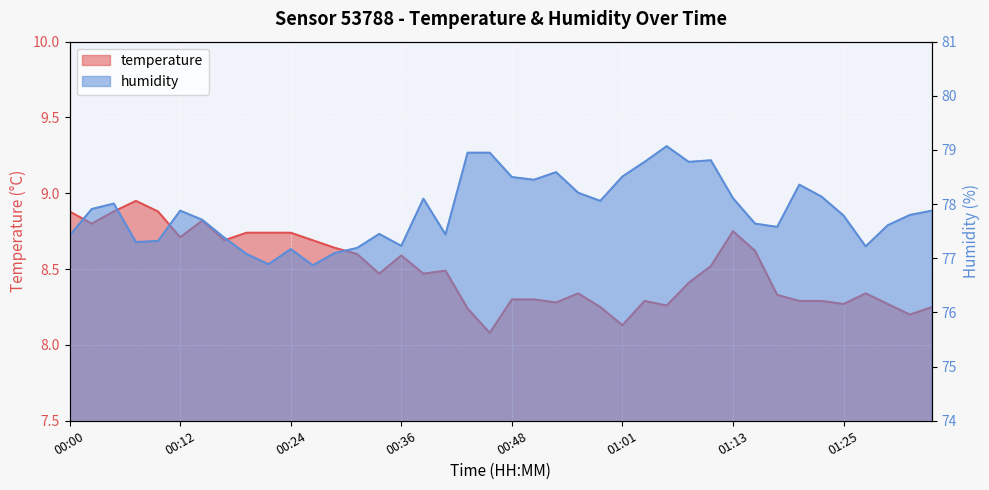

What is the highest value of the humidity series?

79.1